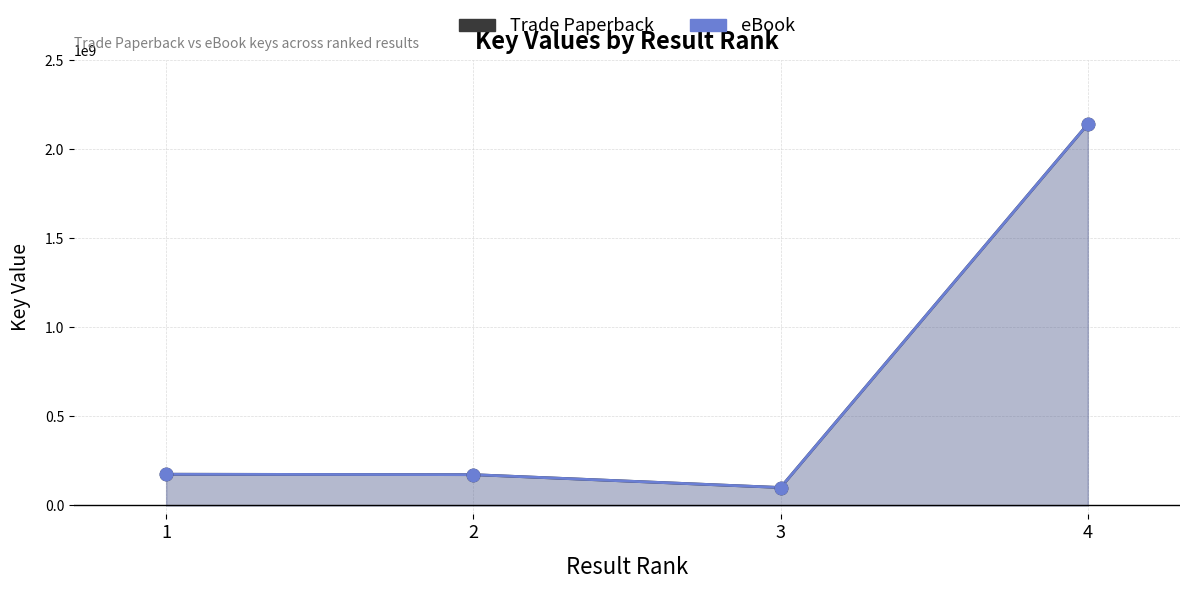

At which category is the sum across all series the highest?

4